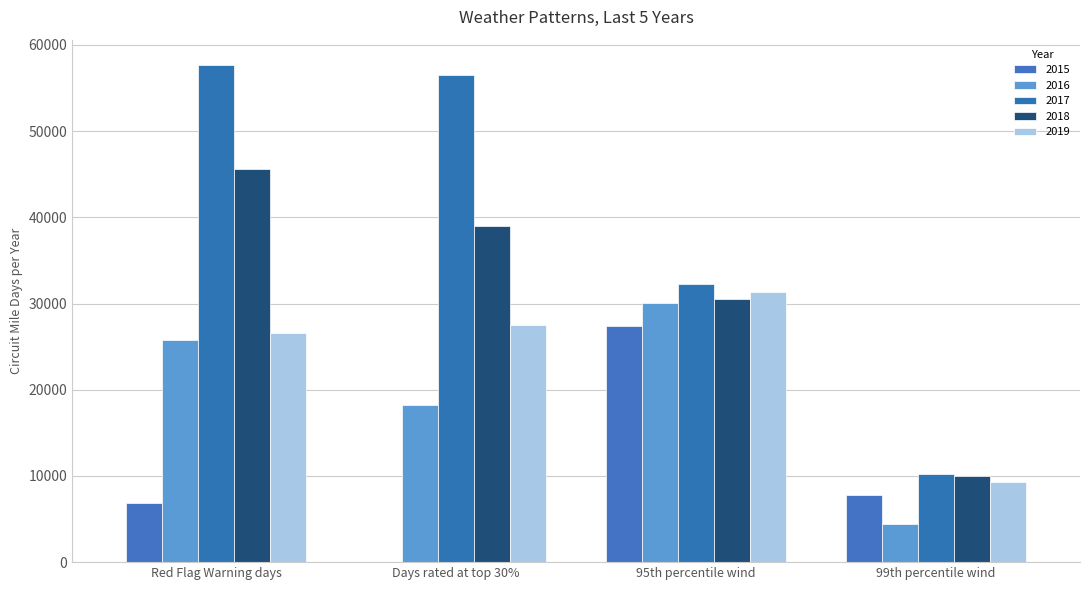

What is the label of the 3rd bar from the right?

Days rated at top 30%